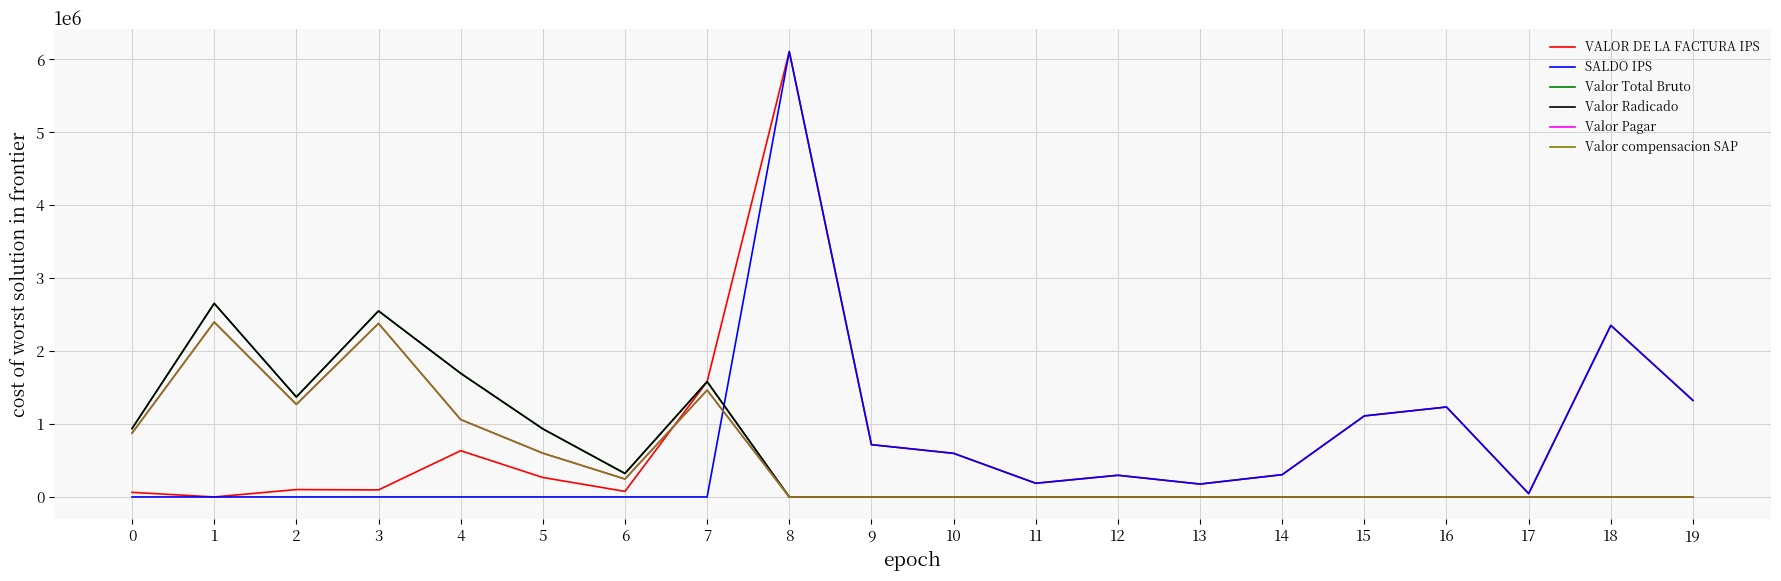

How many lines are shown in the chart?

6